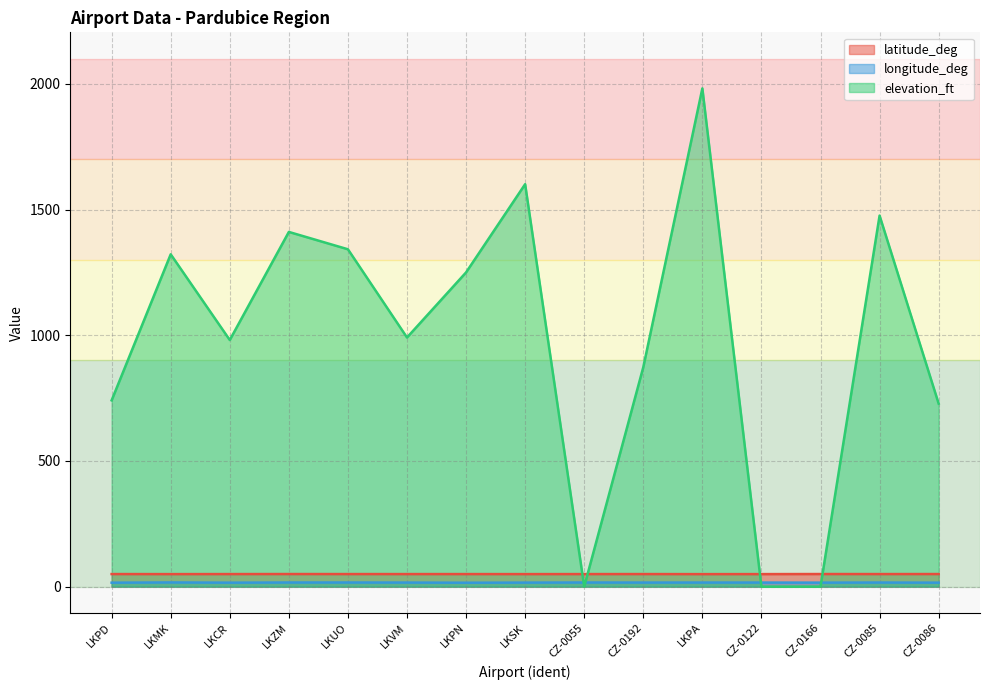

What is the label of the 15th point from the right?

LKPD